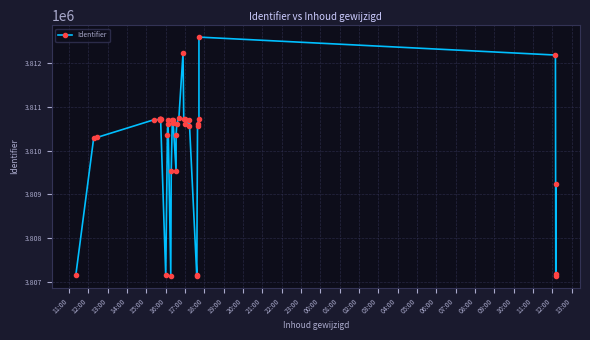

What is the label of the 38th point from the right?

12:00